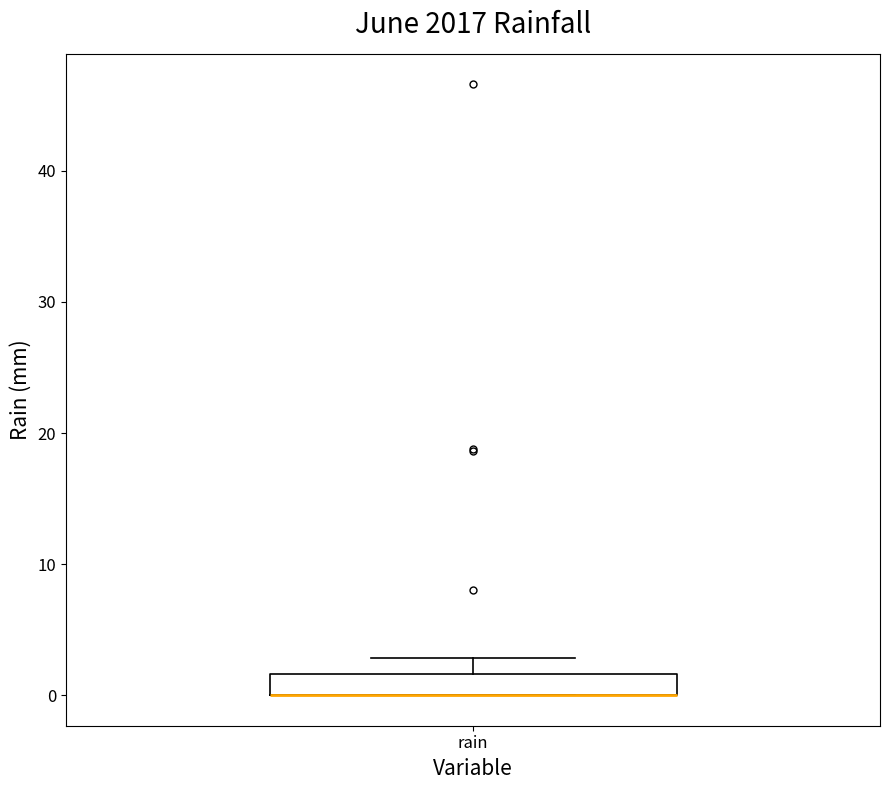

Read this box plot against the y-axis: the position of the median line, the range covered by the box, and the ends of both whiskers. The values are not printed on the chart, so give them approximately, as read against the axis.

median 0 (drawn on the box's lower edge), box 0 to 2, whiskers 0 to 3